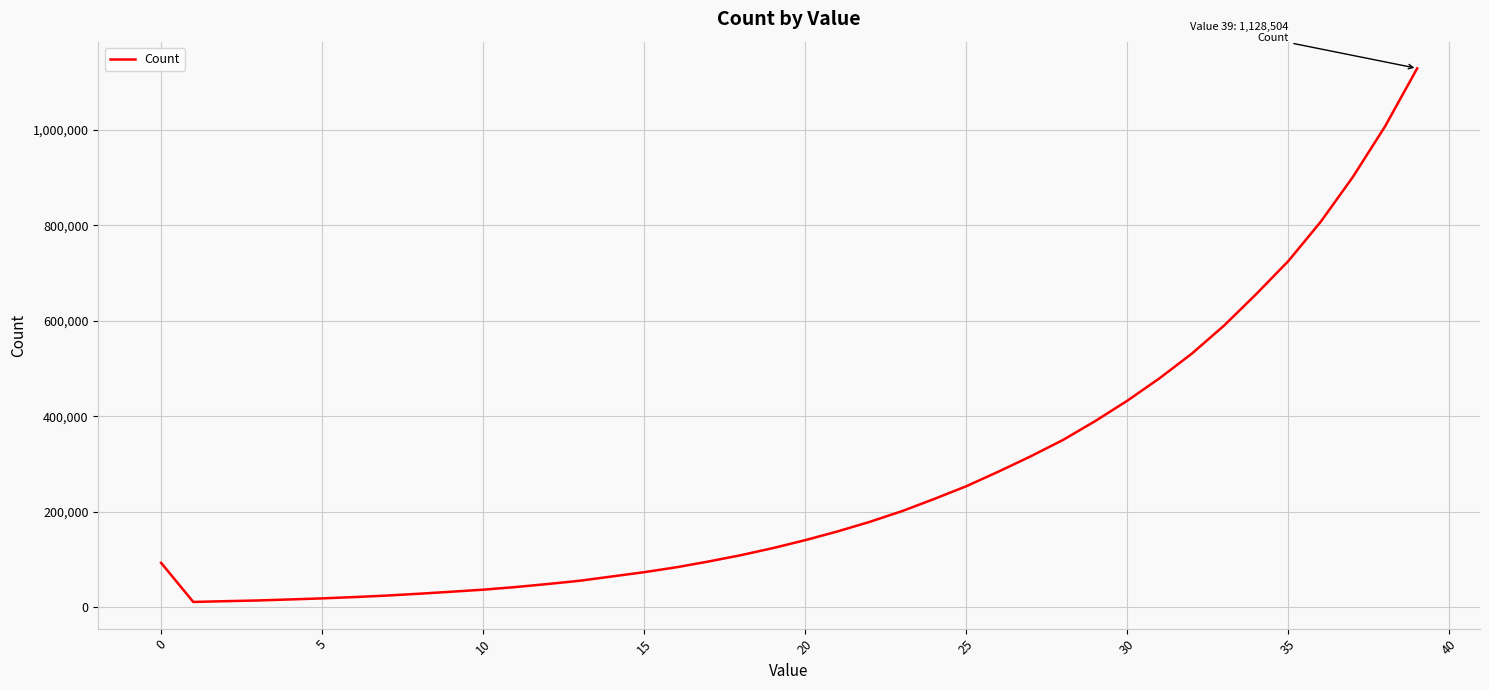

What is the difference between the maximum and minimum values?

1117463